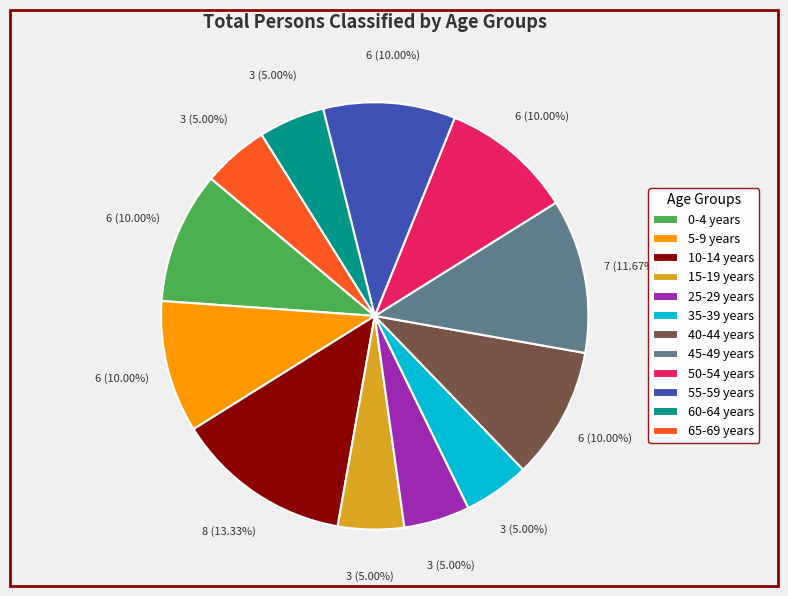

Is it true that 10-14 years is 13% of the pie?

True